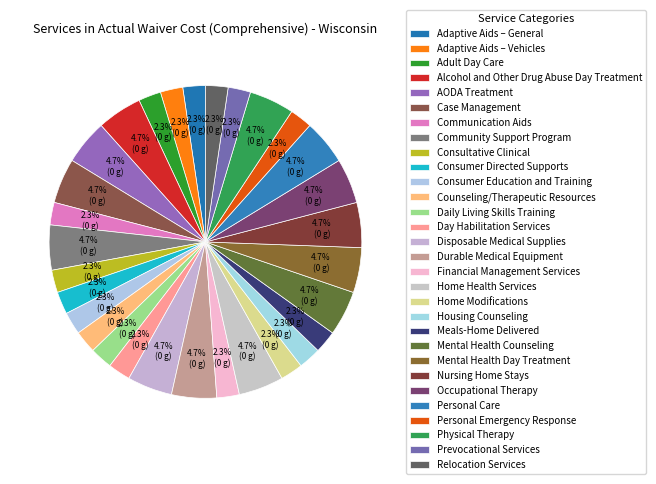

What is the largest slice in the pie chart?

Alcohol and Other Drug Abuse Day Treatment